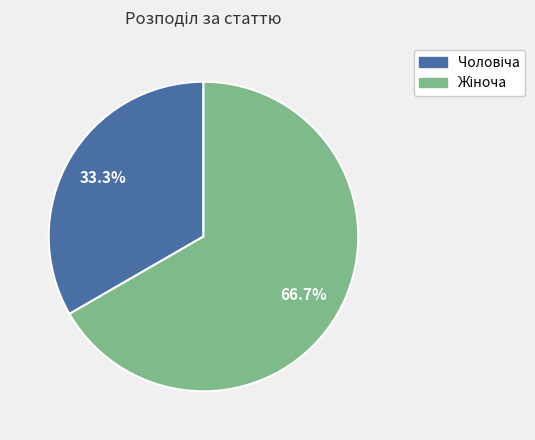

Does any single category account for the majority?

Yes